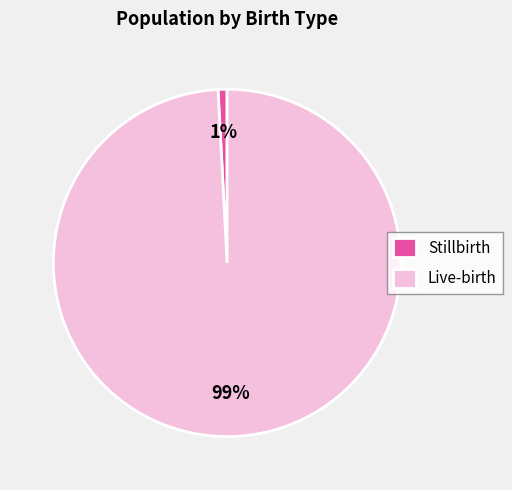

Count the number of slices in the pie.

2